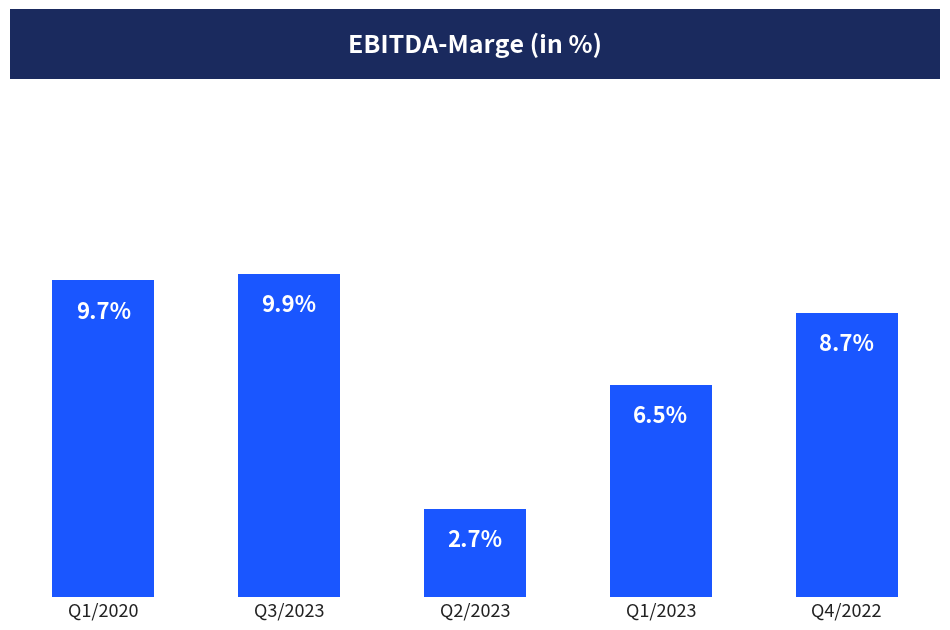

Which has a higher value, Q3/2023 or Q4/2022?

Q3/2023